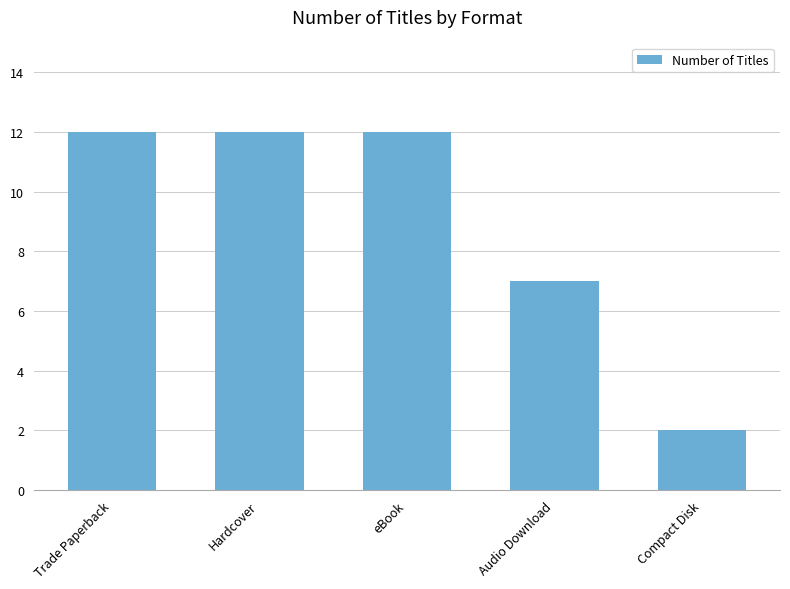

What is the ratio of the value at Hardcover to the value at Compact Disk?

6.0